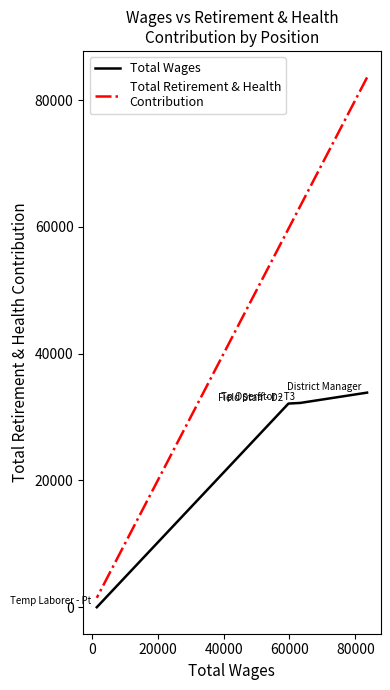

True or false: Total Wages and Total Retirement & Health
Contribution cross at least once.

False